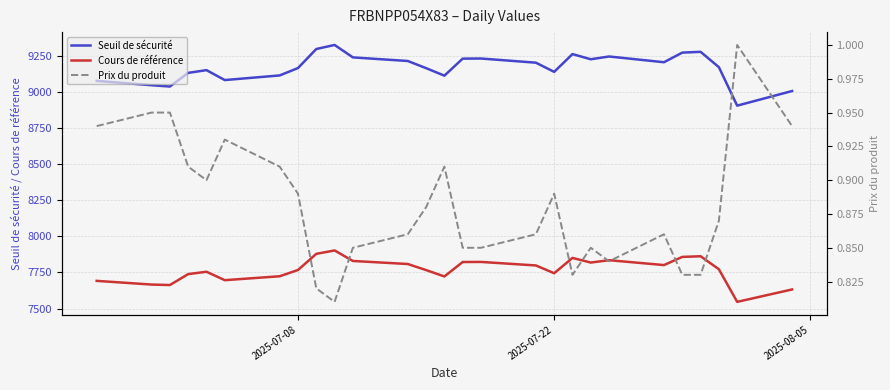

True or false: Seuil de sécurité and Prix du produit cross at least once.

False